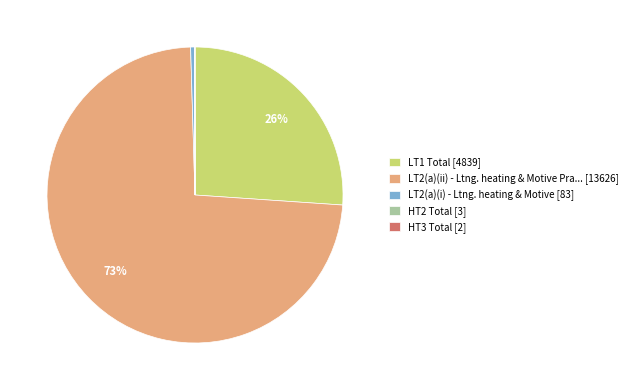

Is it true that LT1 Total [4839] is 26% of the pie?

True